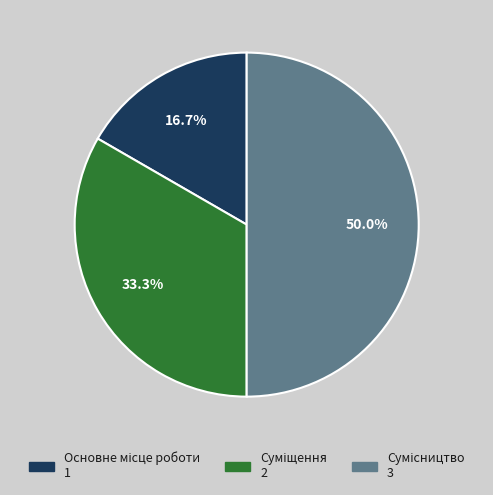

To the nearest percent, what is the difference between the Сумісництво and Основне місце роботи slice percentages?

33%